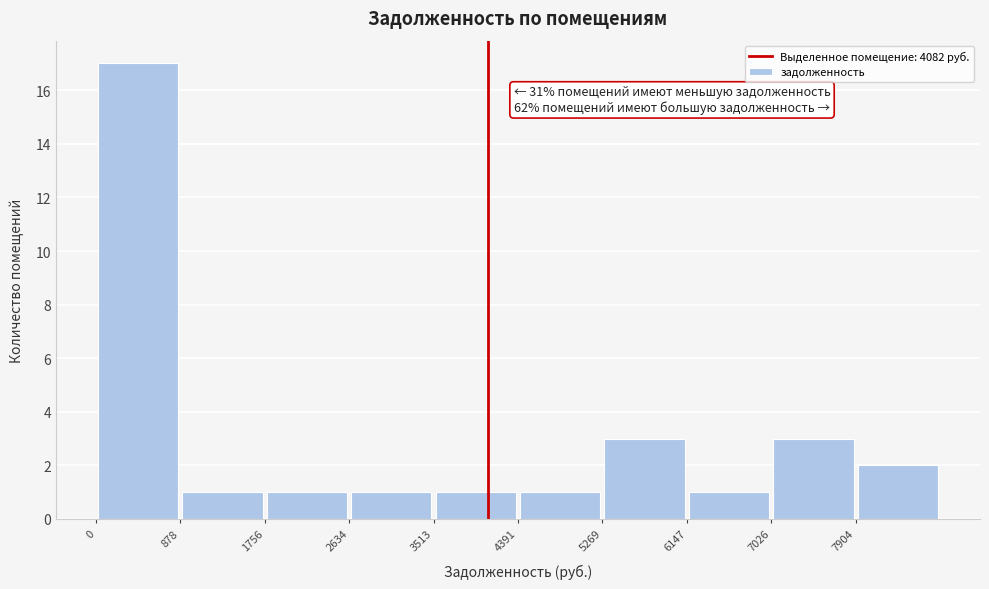

Which range on the x-axis has the tallest bar?

0 to 900